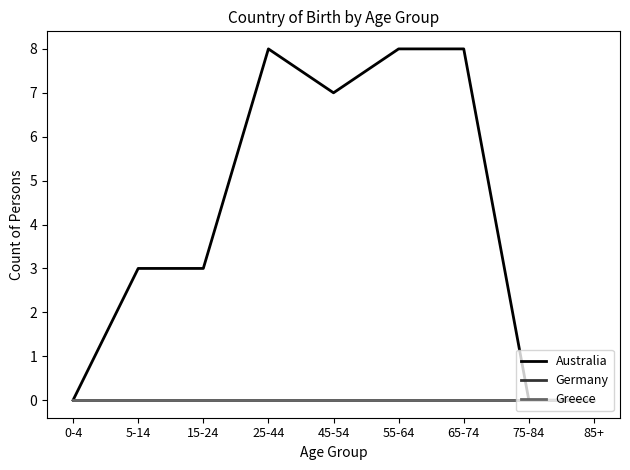

Reading left to right, what are all the values shown in this chart?

Australia: 0	3	3	8	7	8	8	0	0
Germany: 0	0	0	0	0	0	0	0	0
Greece: 0	0	0	0	0	0	0	0	0